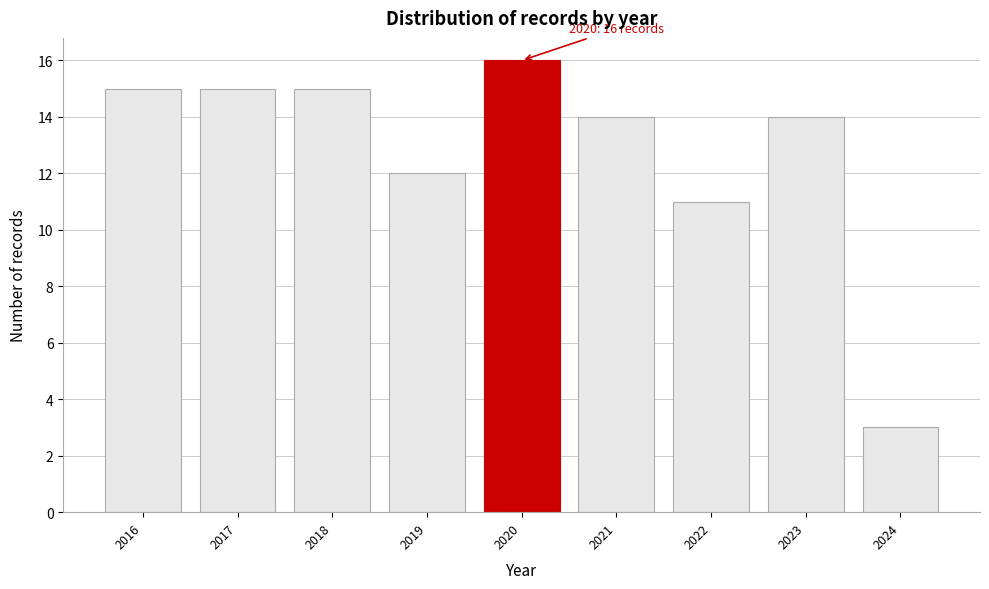

Reading left to right, extract all data points from this chart.

15	15	15	12	16	14	11	14	3